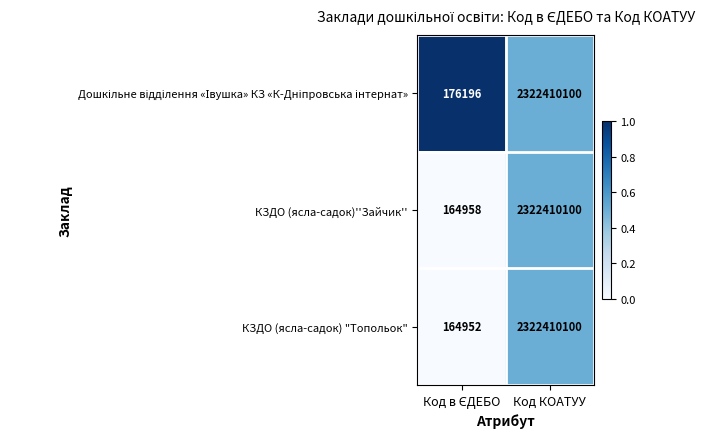

At which category is the sum across all series the highest?

Код КОАТУУ